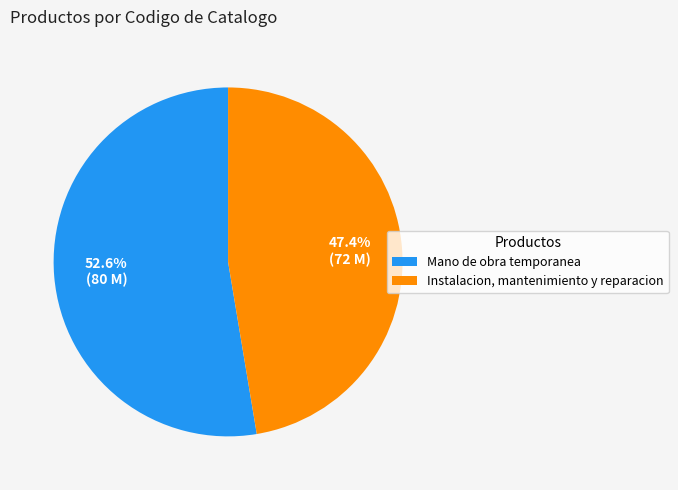

Do Mano de obra temporanea and Instalacion, mantenimiento y reparacion together represent more than half of the pie?

Yes